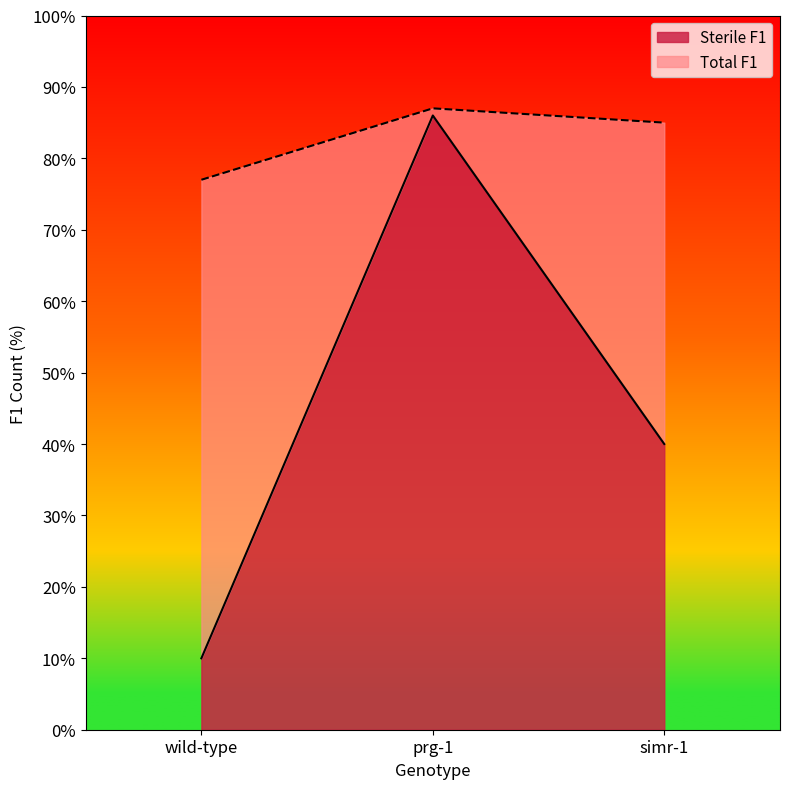

Reading right to left, transcribe all the data shown in this chart.

Sterile F1: simr-1=40	prg-1=86	wild-type=10
Total F1: simr-1=85	prg-1=87	wild-type=77